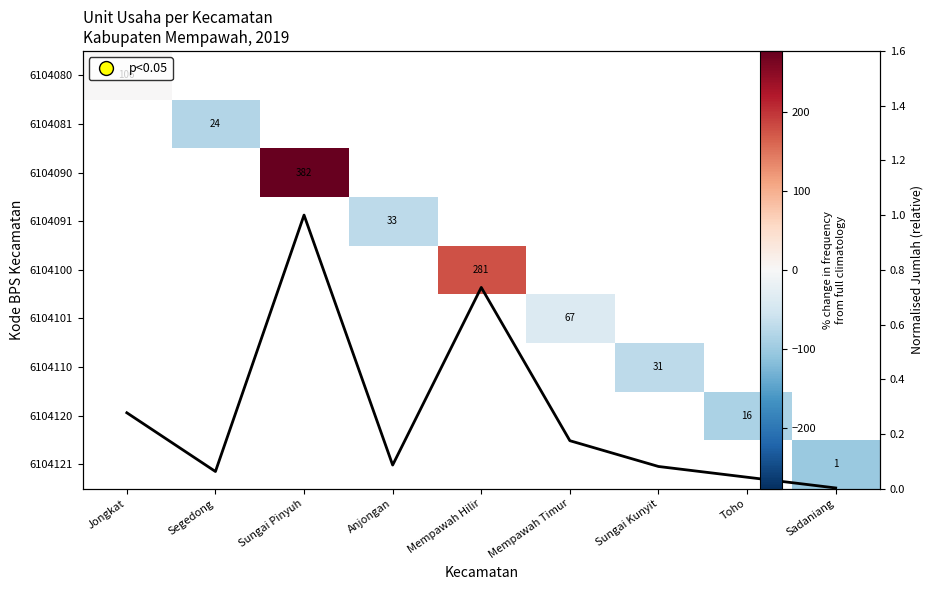

Count the number of data series in this chart.

10